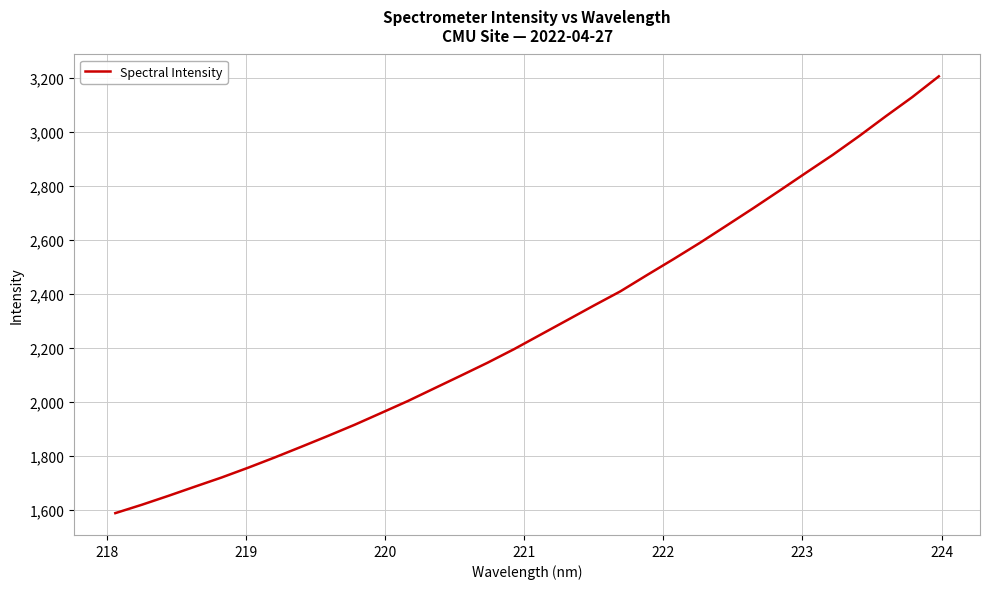

What is the greatest value displayed?

3206.8